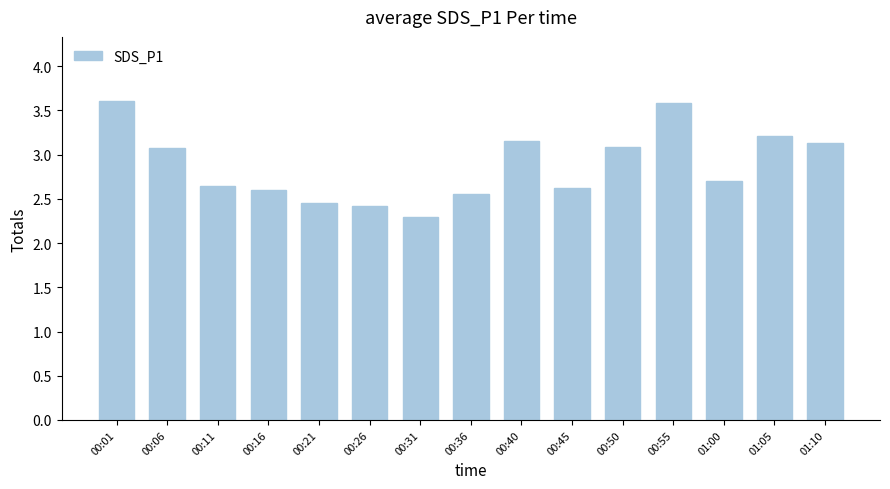

What is the difference between the maximum and minimum values?

1.3